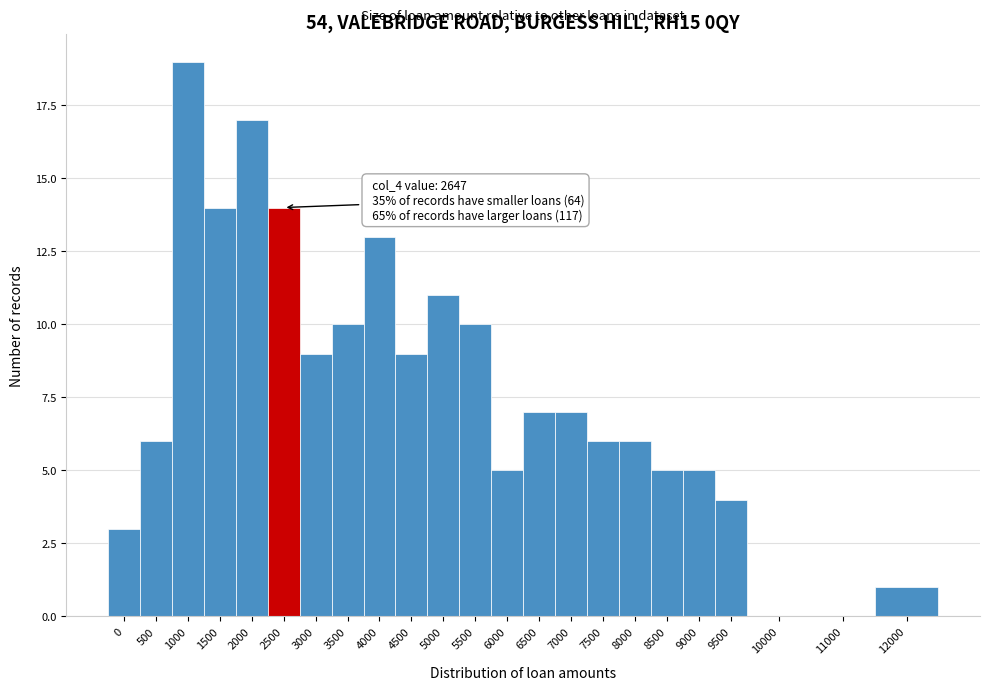

Reading right to left, list all the values displayed in this chart.

12000=1	11000=0	10000=0	9500=4	9000=5	8500=5	8000=6	7500=6	7000=7	6500=7	6000=5	5500=10	5000=11	4500=9	4000=13	3500=10	3000=9	2500=14	2000=17	1500=14	1000=19	500=6	0=3